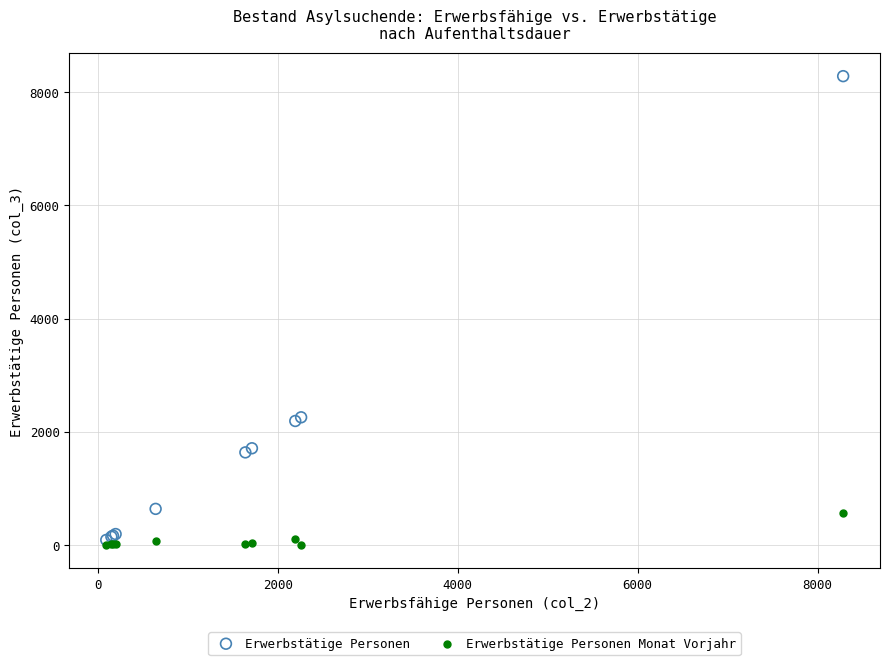

What are all the series names shown in the legend?

Erwerbstätige Personen, Erwerbstätige Personen Monat Vorjahr